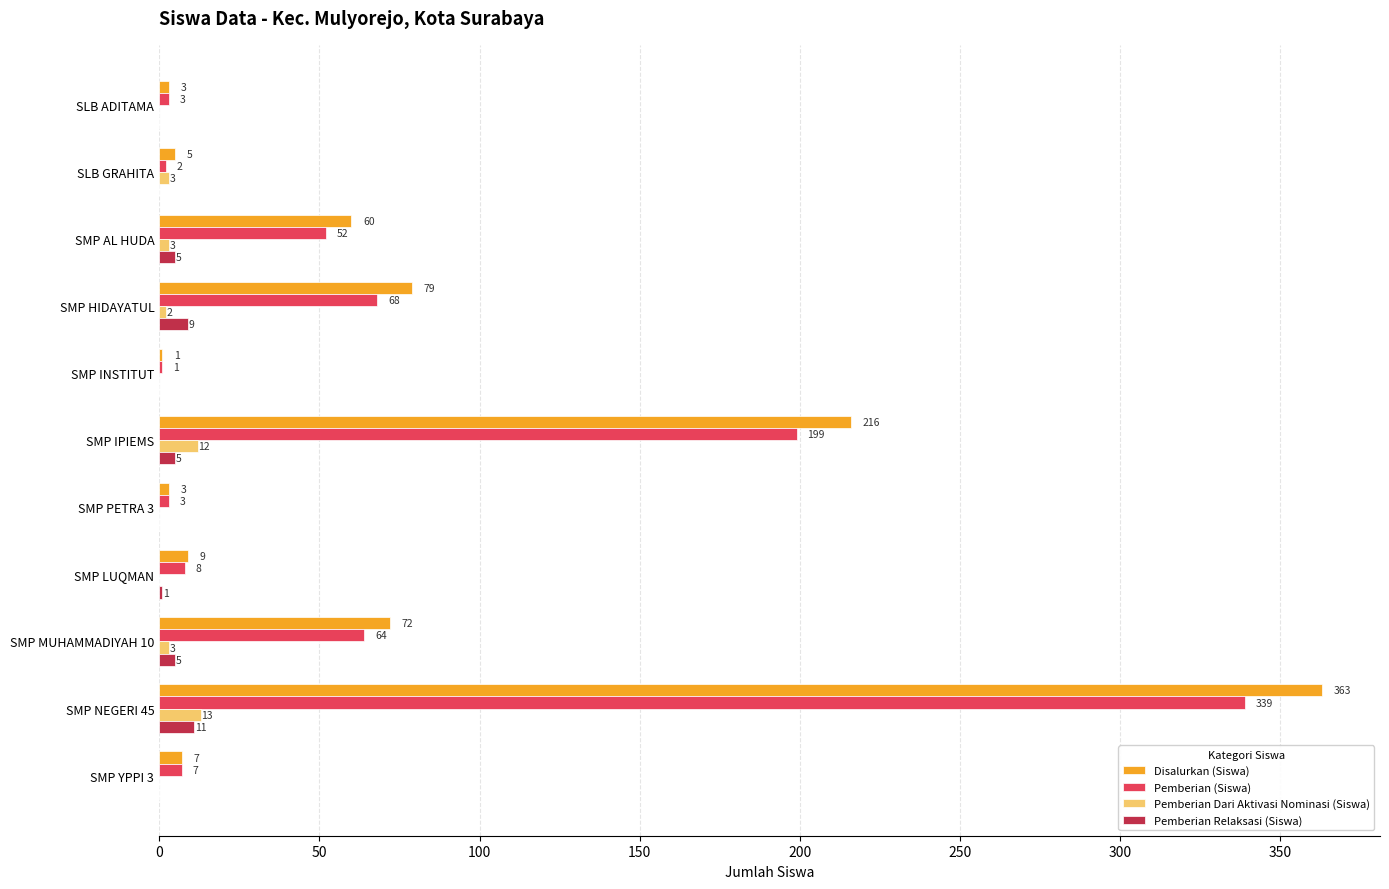

Which category has the highest value in the Pemberian (Siswa) series?

SMP NEGERI 45